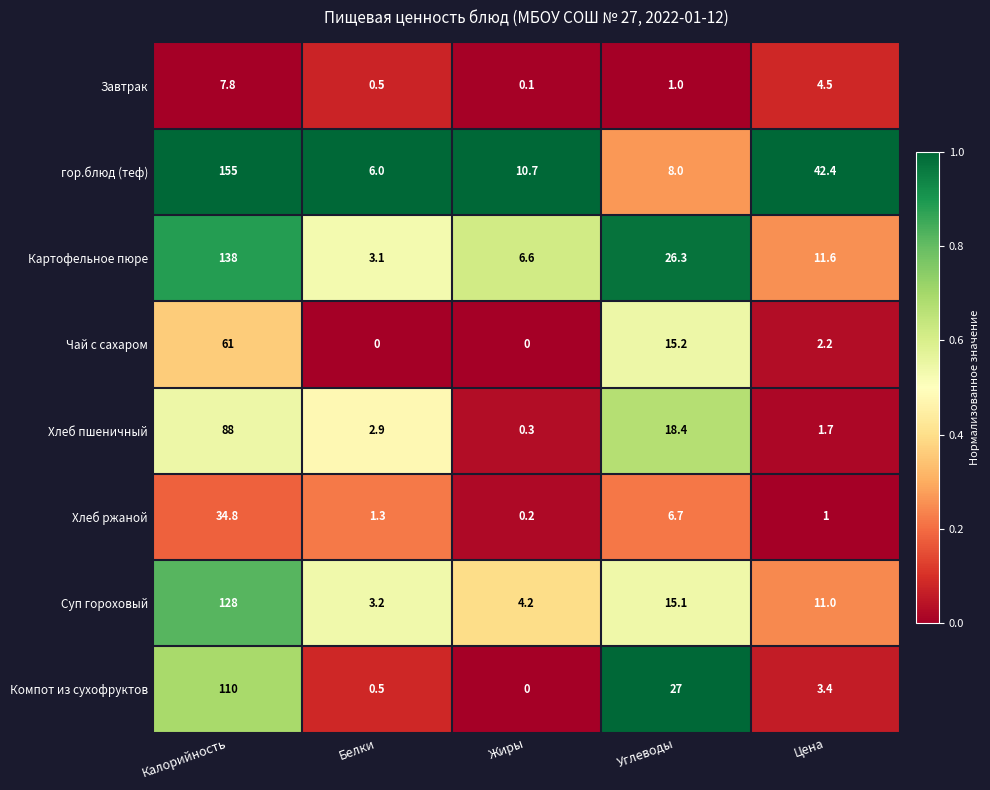

Which series has the largest total across all categories?

гор.блюд (теф)